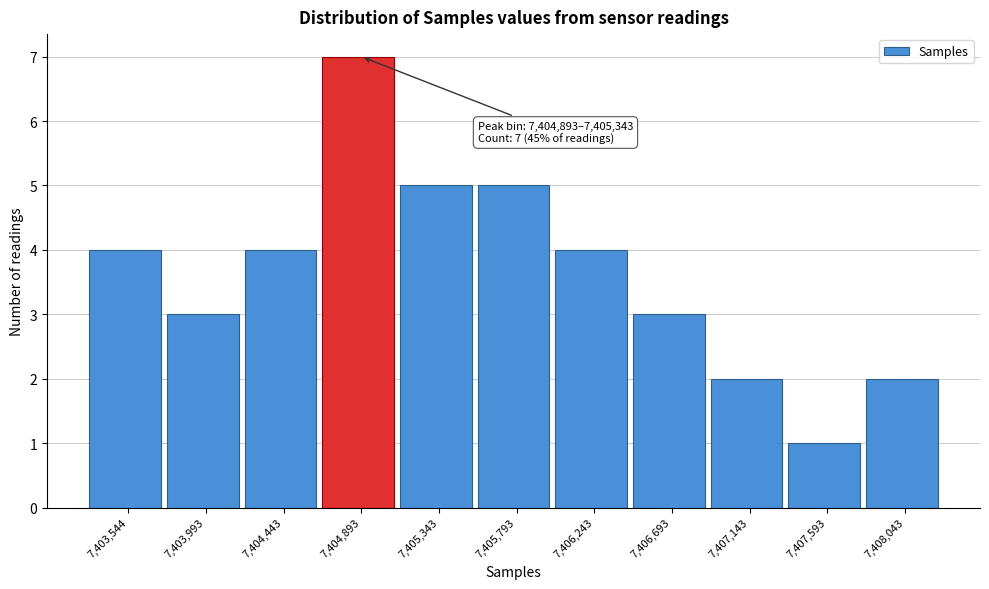

Reading left to right, list all the values displayed in this chart.

7,403,544=4	7,403,993=3	7,404,443=4	7,404,893=7	7,405,343=5	7,405,793=5	7,406,243=4	7,406,693=3	7,407,143=2	7,407,593=1	7,408,043=2